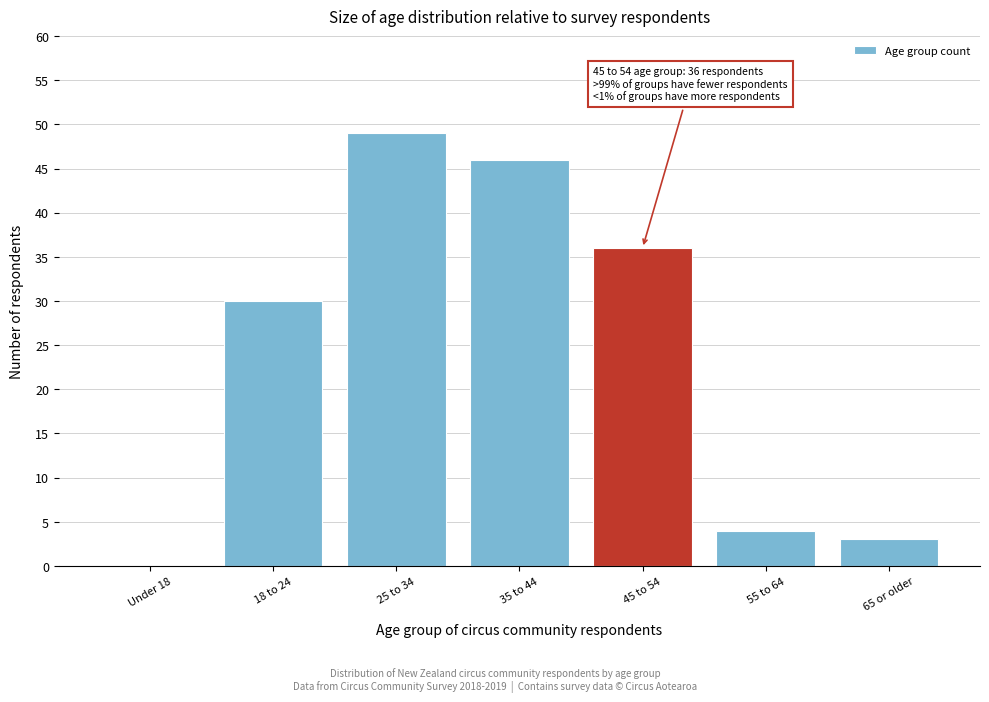

Reading left to right, what are all the values shown in this chart?

Under 18=0	18 to 24=30	25 to 34=49	35 to 44=46	45 to 54=36	55 to 64=4	65 or older=3